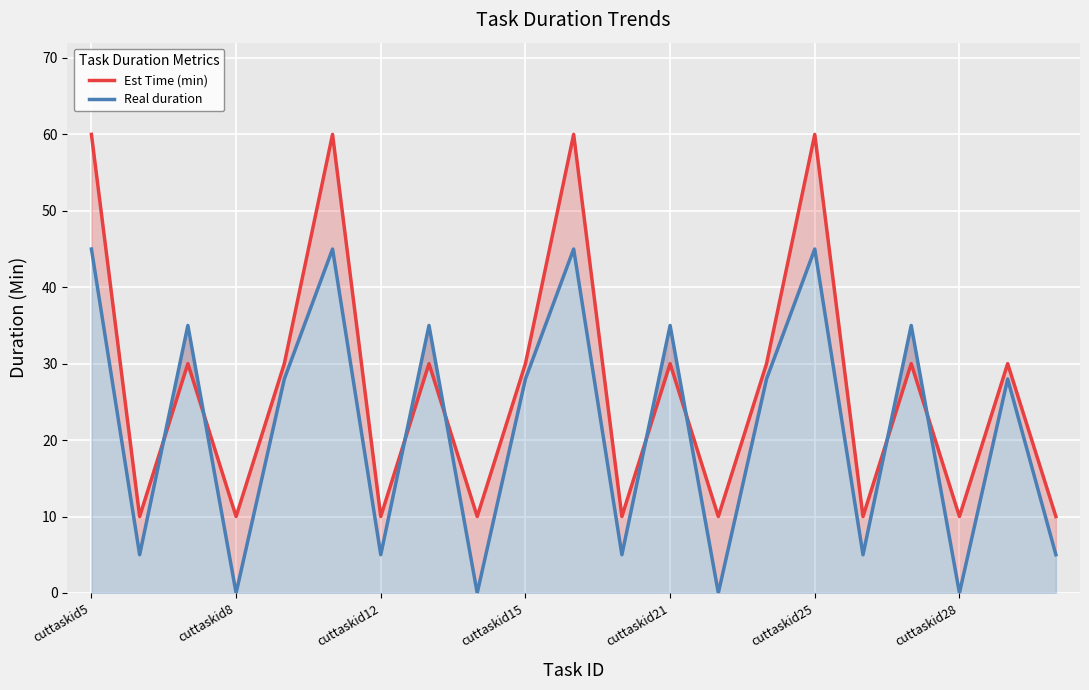

What is the total value across all series at 11?

15